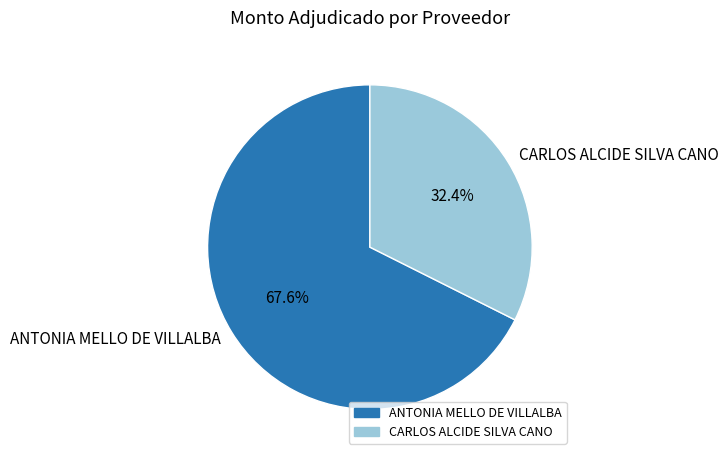

Is it true that CARLOS ALCIDE SILVA CANO is 32% of the pie?

True